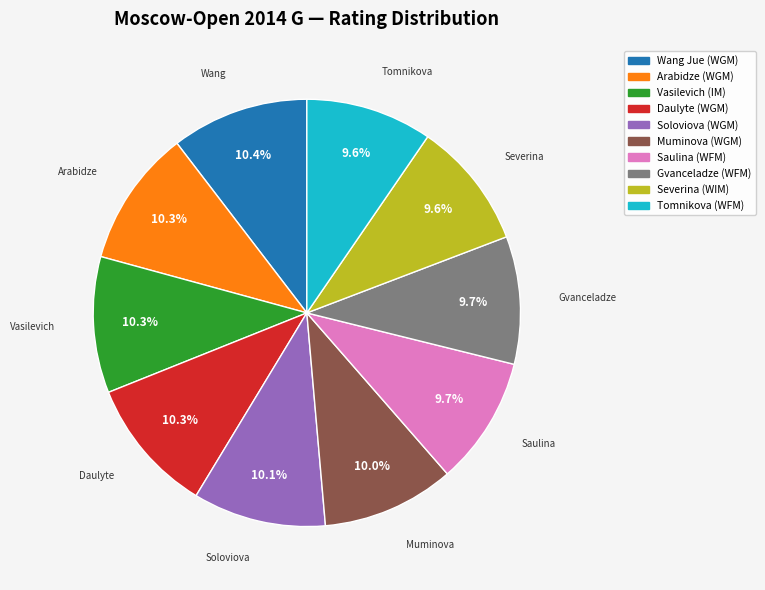

Is there a majority slice in this chart?

No